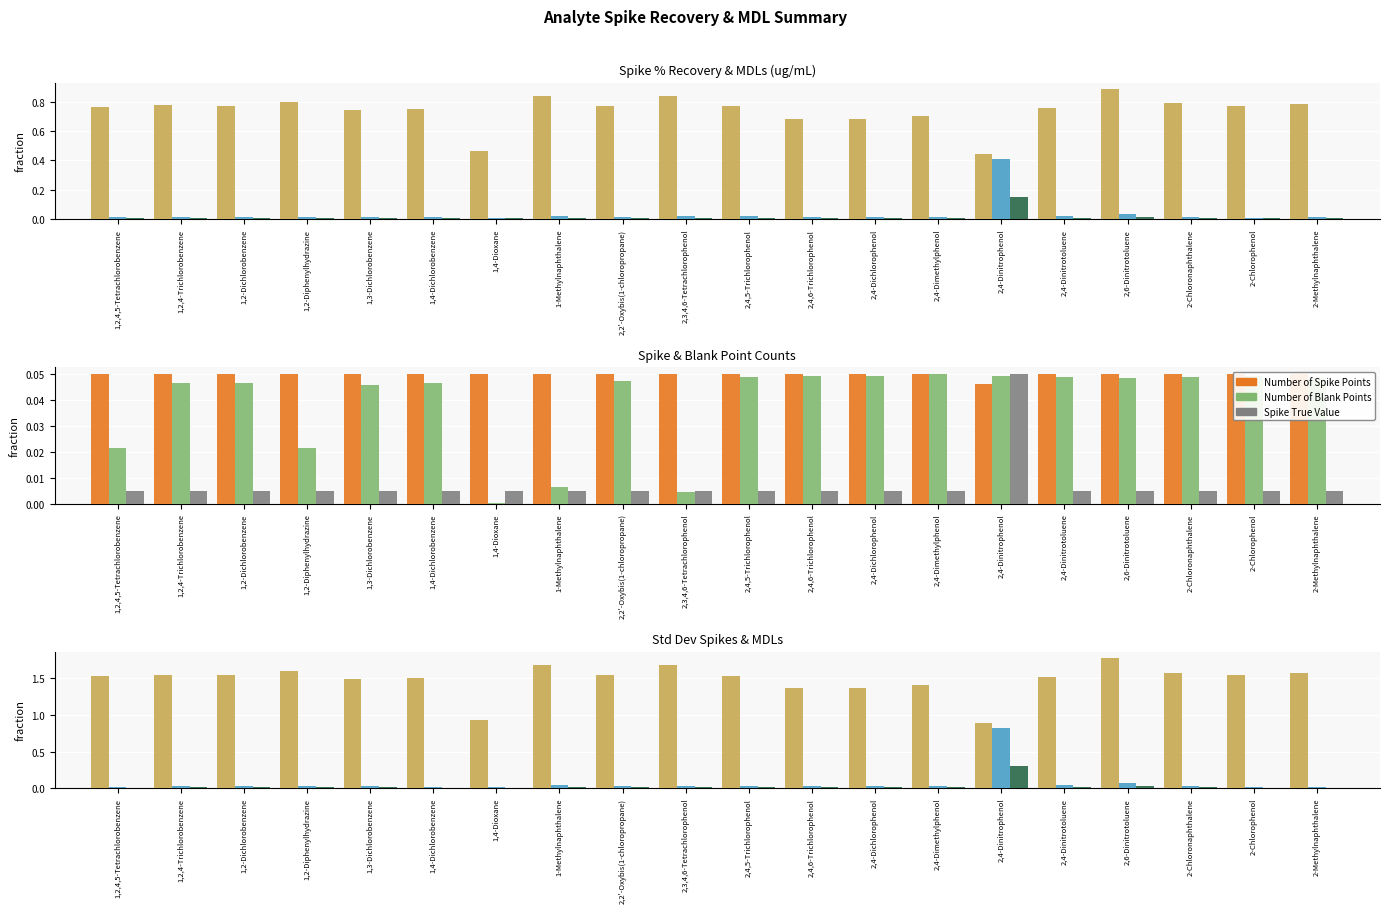

What is the spread (max minus min) of values at 2,4-Dinitrophenol?

0.8